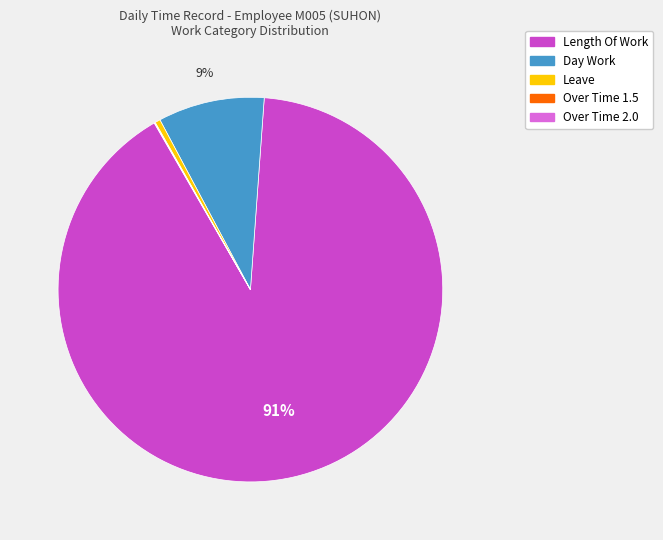

To the nearest percent, what is the average slice percentage?

20%